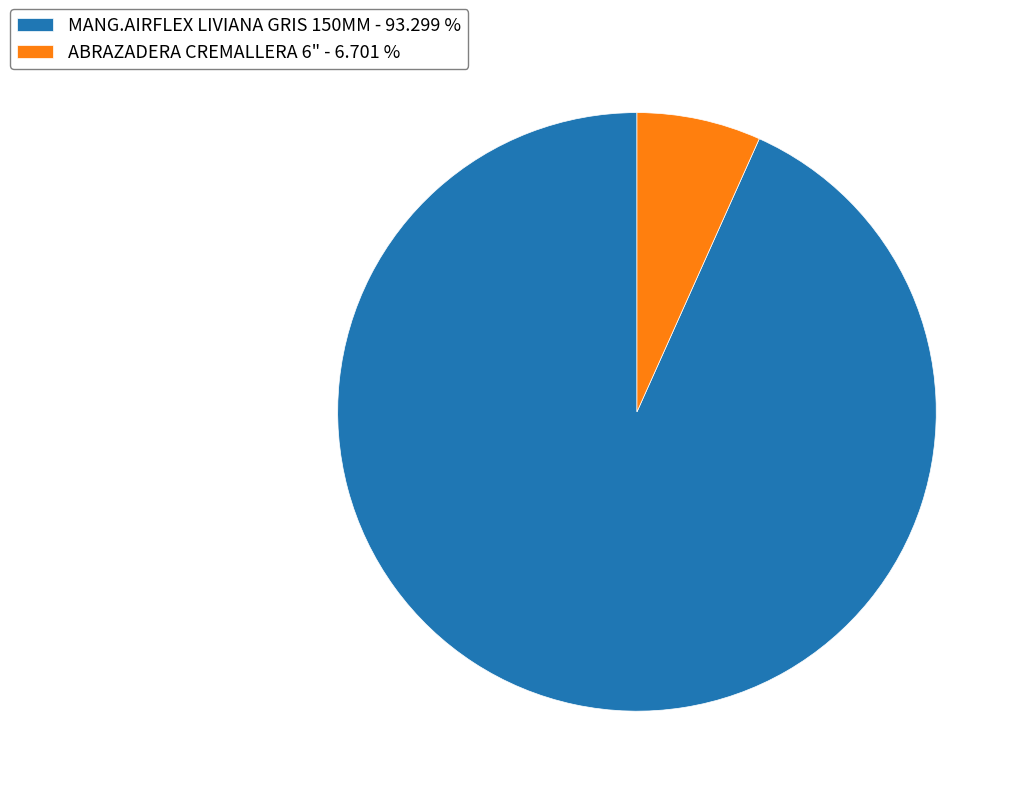

What is the majority slice?

MANG.AIRFLEX LIVIANA GRIS 150MM